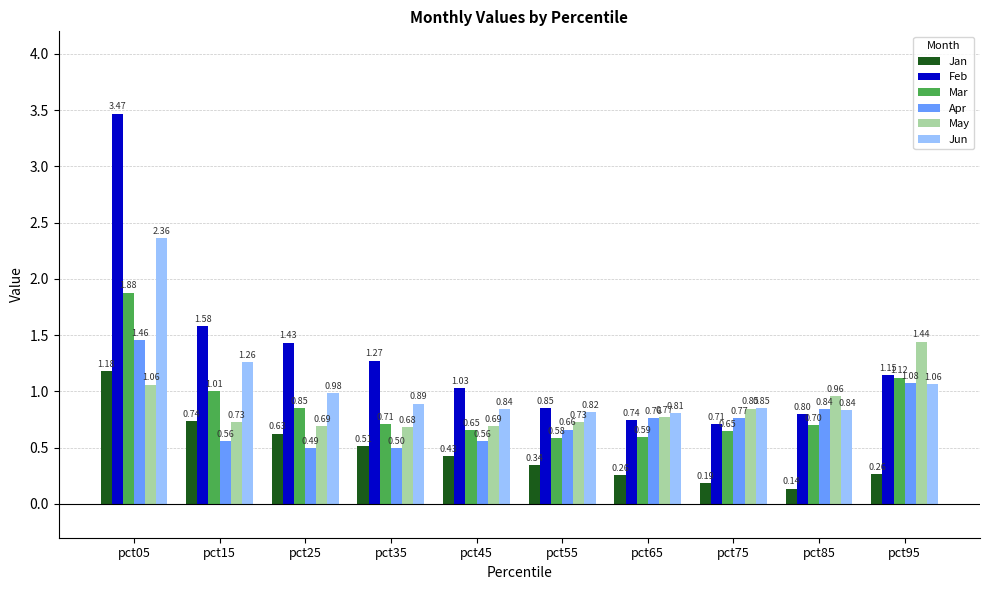

What is the average value of the Apr series?

0.8